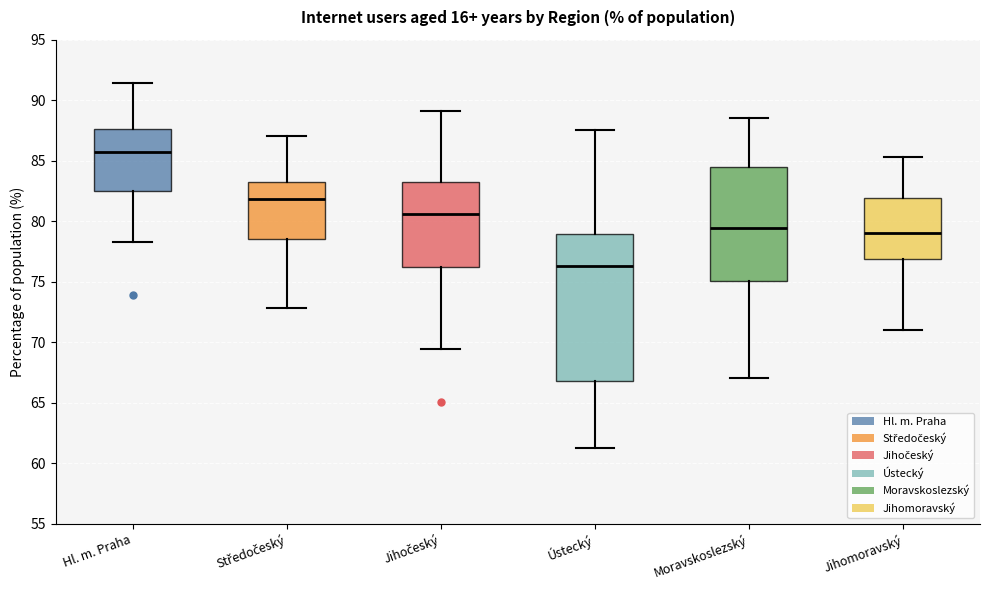

Where is the lower edge of the box for Jihomoravský on the y-axis? The values are not printed on the chart, so give them approximately, as read against the axis.

77.0